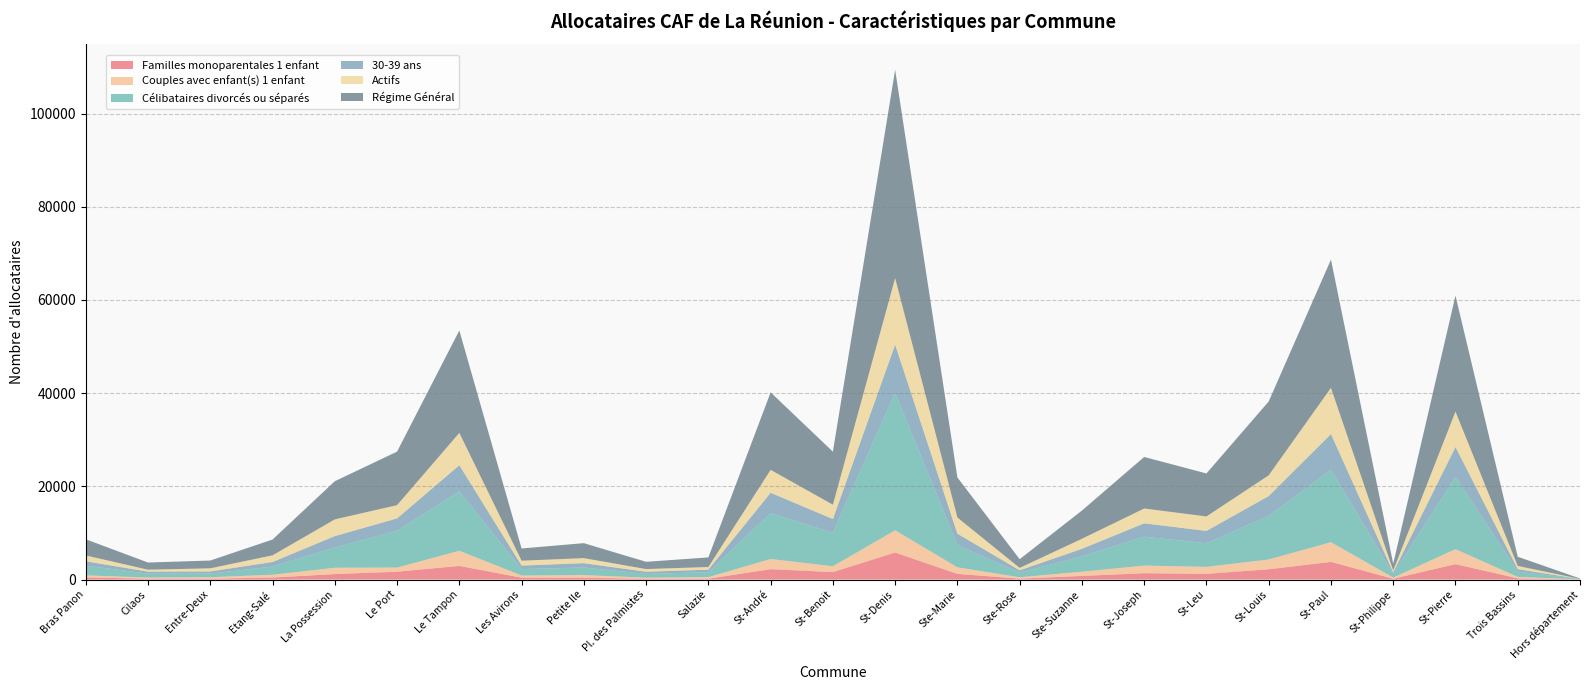

Reading left to right, what are all the values shown in this chart?

Familles monoparentales 1 enfant: 467	189	187	433	1181	1691	2935	403	386	176	191	2234	1607	5808	1223	201	779	1372	1225	2214	3795	179	3317	266	20
Couples avec enfant(s) 1 enfant: 433	241	313	606	1353	889	3245	468	580	227	327	2182	1252	4763	1406	286	909	1629	1500	2097	4223	248	3208	311	13
Célibataires divorcés ou séparés: 2077	846	791	1746	4341	7877	12738	1379	1622	815	1055	9810	7204	29492	4759	1026	3299	6197	5083	9343	15593	755	15513	1138	61
30-39 ans: 948	422	456	988	2453	2670	5615	755	932	463	553	4406	2926	10349	2462	473	1617	2872	2635	4264	7619	355	6411	519	30
Actifs: 1252	423	669	1429	3587	2841	6943	1045	1081	573	573	4915	3076	14269	3464	520	2147	3181	3102	4454	9909	424	7600	695	14
Régime Général: 3469	1535	1670	3387	8189	11490	21981	2623	3211	1560	2056	16626	11382	44702	8592	1861	6057	11061	9226	15848	27522	1435	24879	1968	98